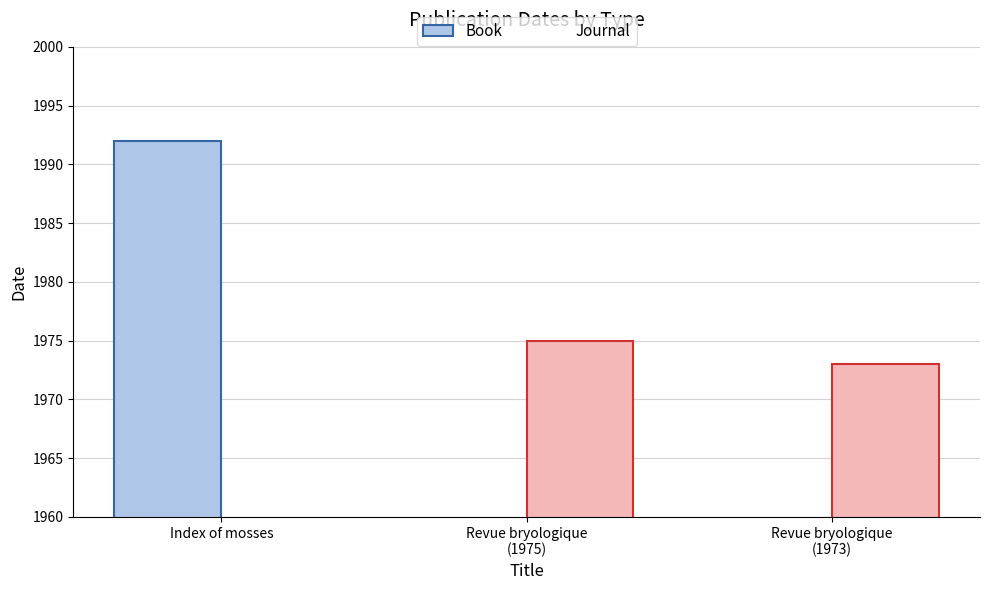

True or false: Book has a value of 0 at Revue bryologique
(1973).

True